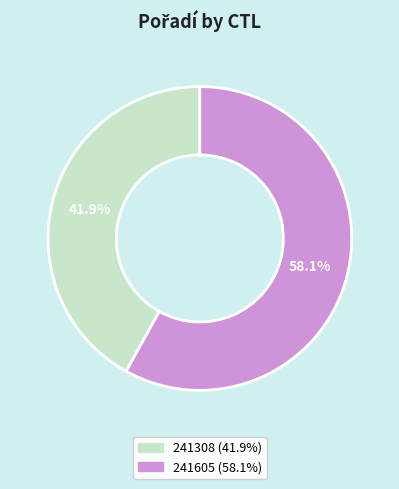

How many segments does this pie chart have?

2